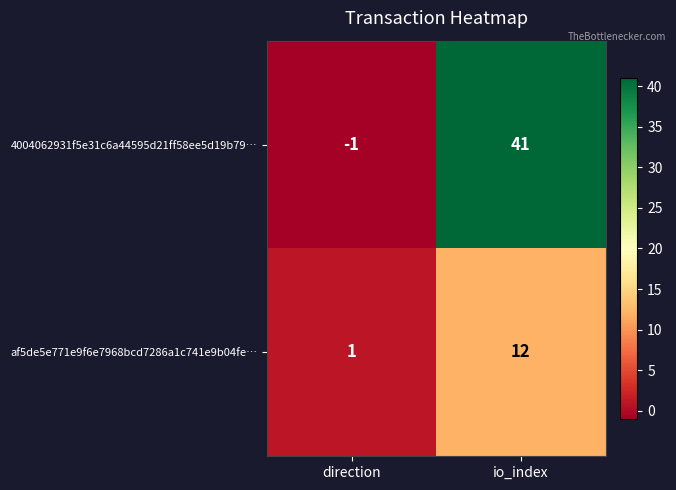

What is the sum of the 4004062931f5e31c6a44595d21ff58ee5d19b79… values at direction and io_index?

40